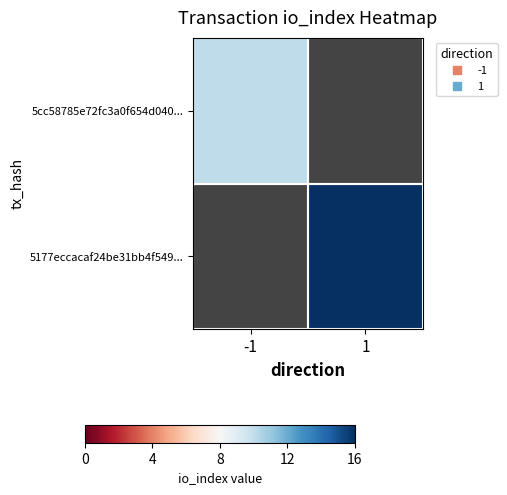

List the series in order of their overall mean, highest first.

5177eccacaf24be31bb4f549..., 5cc58785e72fc3a0f654d040...